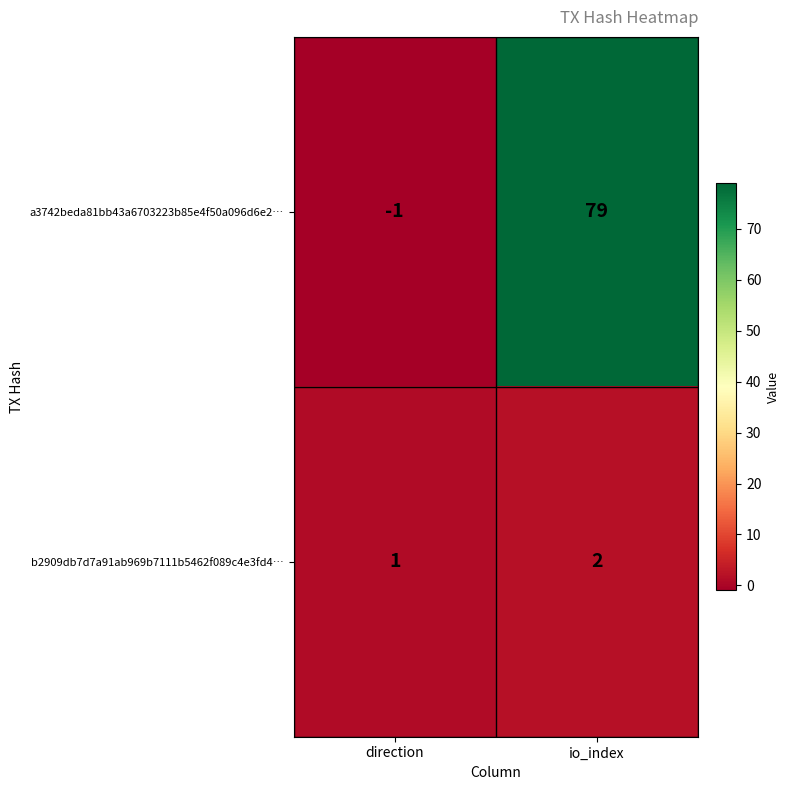

How many series are shown in this chart?

2